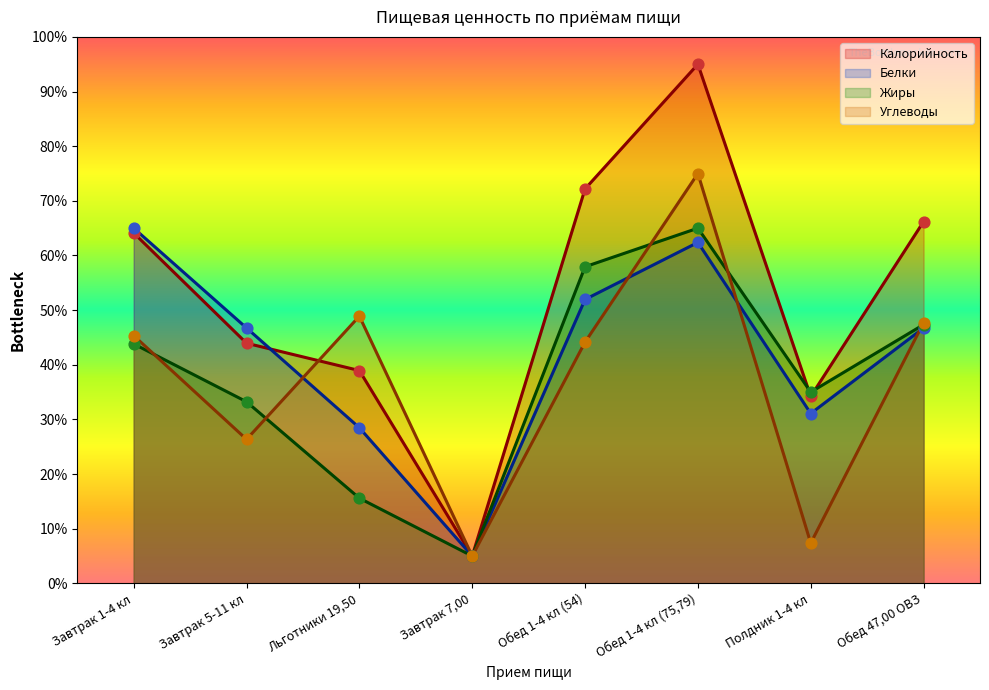

Which series has the largest total across all categories?

Калорийность